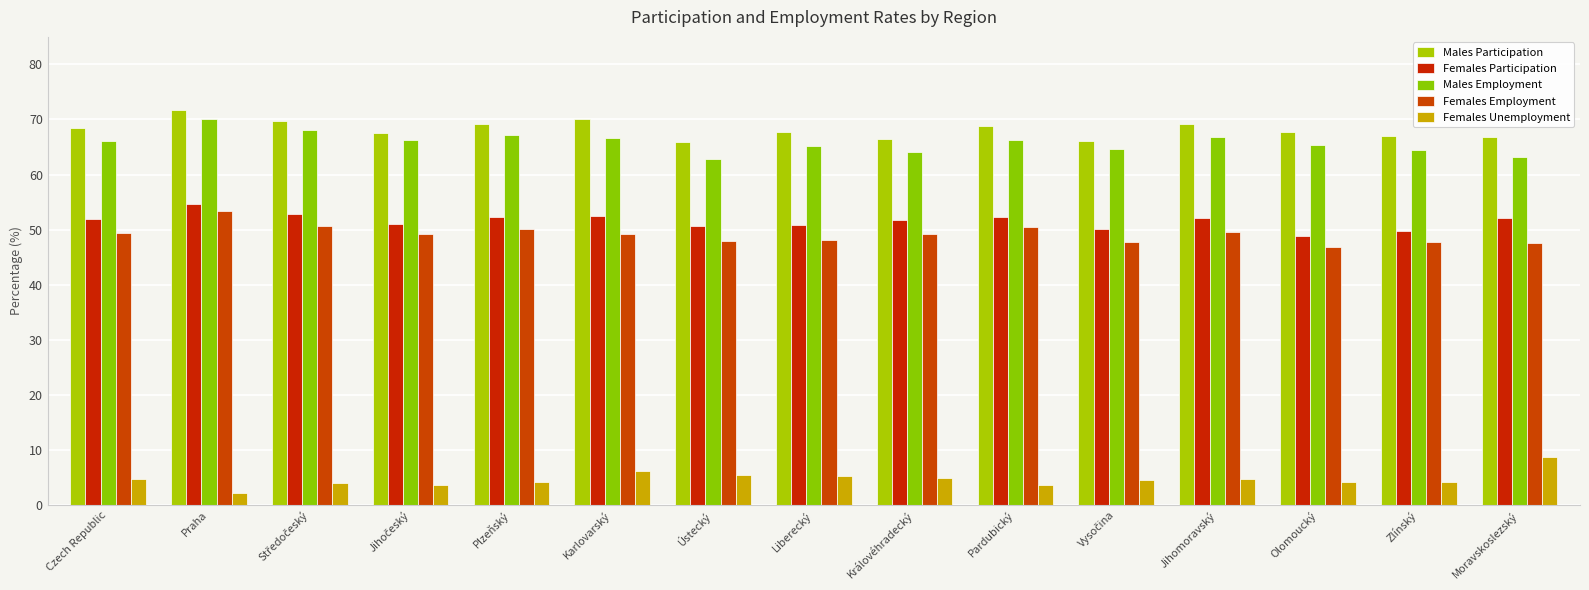

Reading left to right, transcribe all the data shown in this chart.

Males Participation: 68.4	71.8	69.8	67.6	69.2	70.0	66.0	67.6	66.4	68.8	66.1	69.1	67.7	67.1	66.8
Females Participation: 51.9	54.6	52.8	51.1	52.4	52.5	50.7	50.8	51.8	52.4	50.1	52.1	48.8	49.8	52.1
Males Employment: 66.1	70.1	68.1	66.2	67.2	66.7	62.7	65.1	64.1	66.3	64.7	66.9	65.4	64.4	63.3
Females Employment: 49.4	53.4	50.7	49.2	50.2	49.2	48.0	48.2	49.2	50.4	47.8	49.7	46.8	47.8	47.5
Females Unemployment: 4.7	2.1	4.0	3.7	4.1	6.2	5.4	5.3	4.9	3.7	4.6	4.7	4.1	4.2	8.8